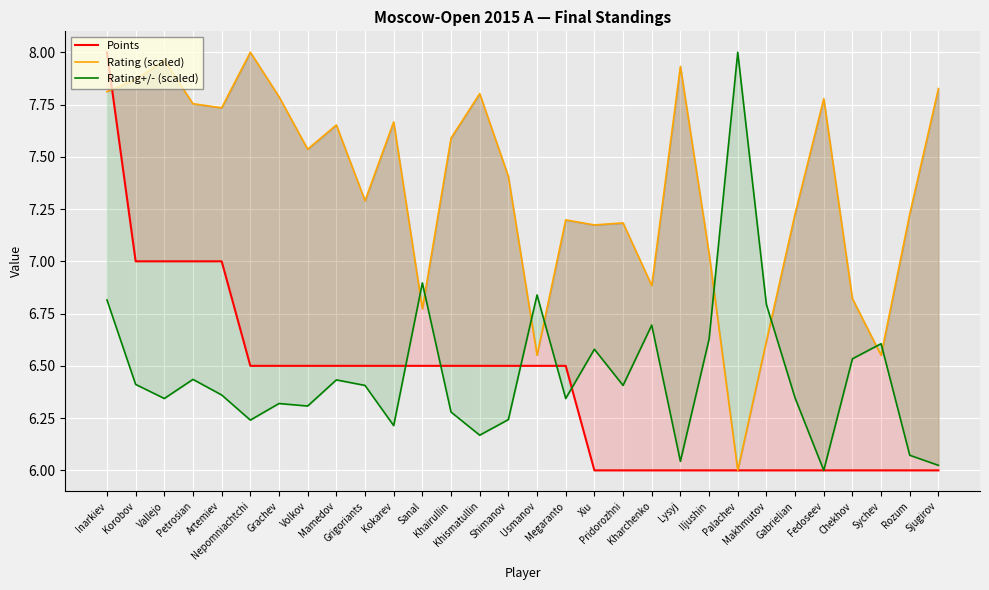

Where is Points nearest to the value 7?

Korobov